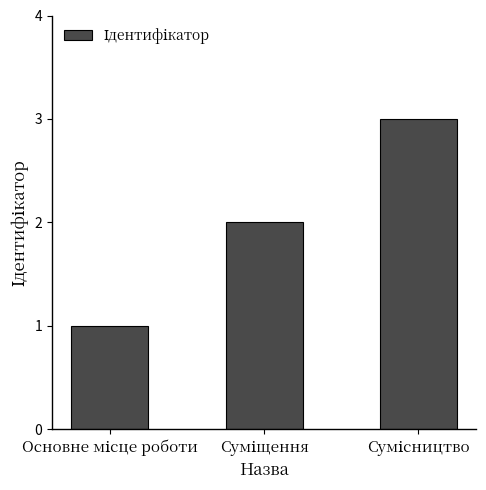

What is the sum of all values?

6